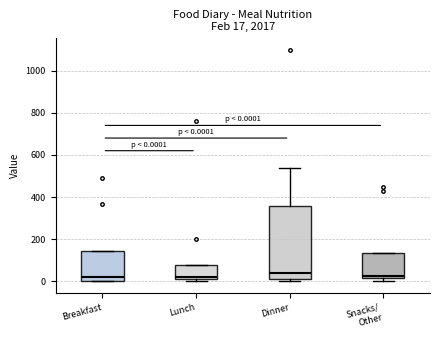

Comparing the boxes themselves (not the whiskers), which one is the tallest?

Dinner